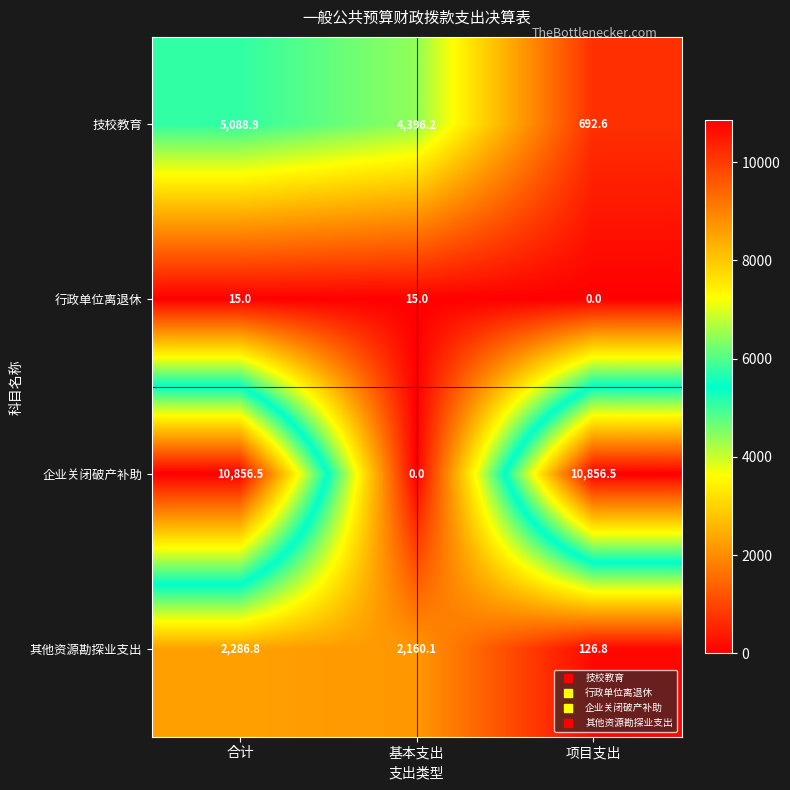

What is the average value of the 技校教育 series?

3392.6